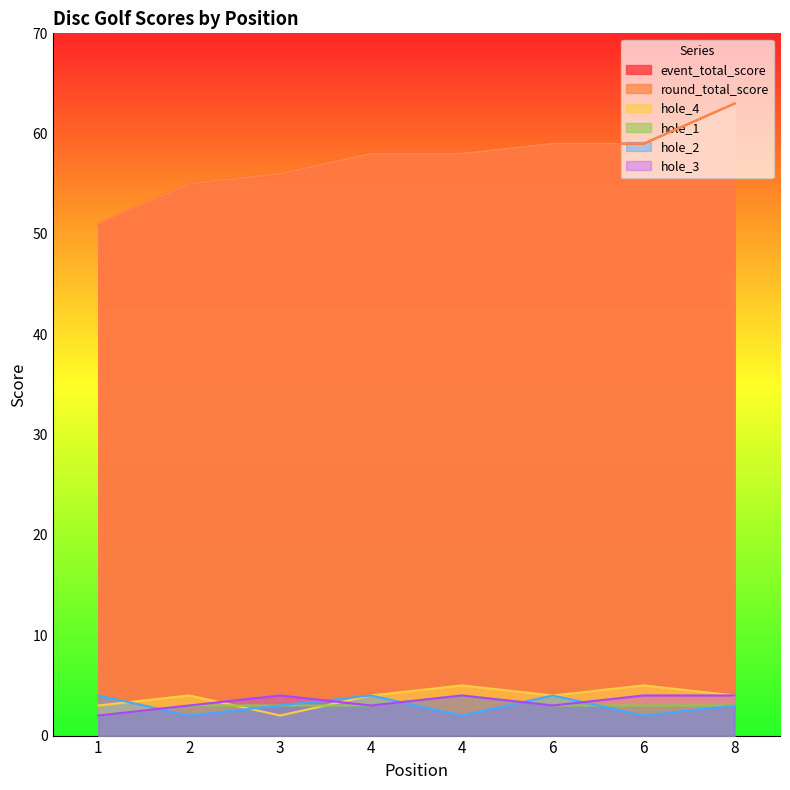

What is the spread (max minus min) of values at 1?

49